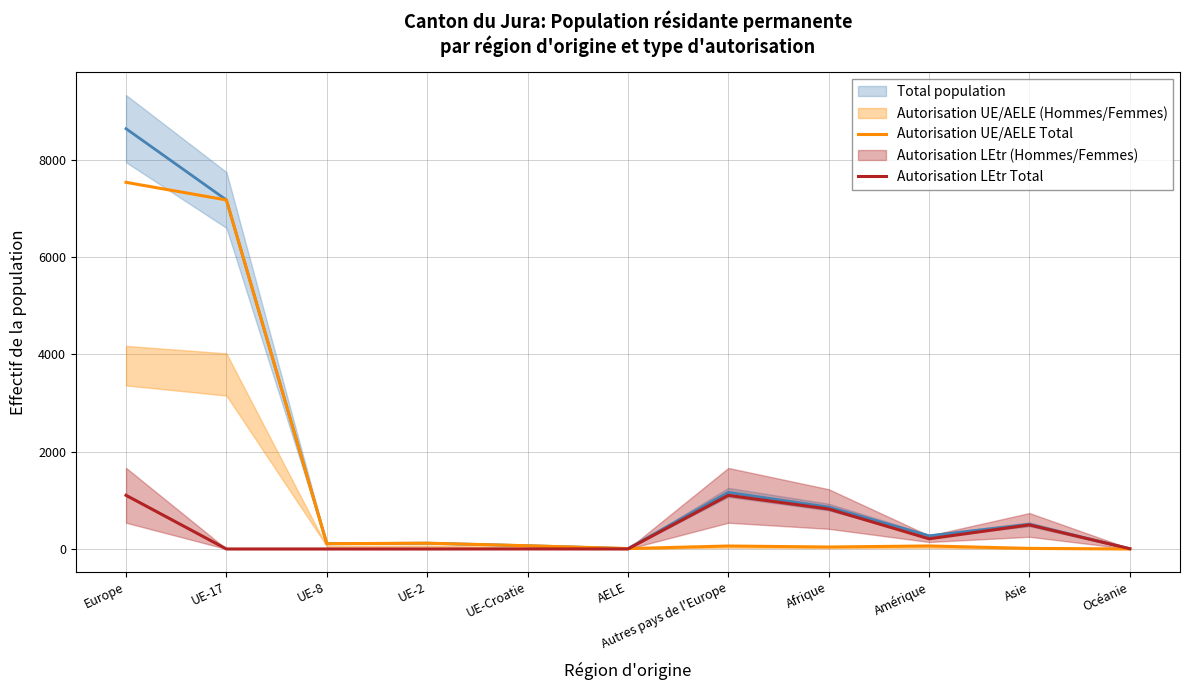

At which category does the chart reach its peak across all series?

Europe